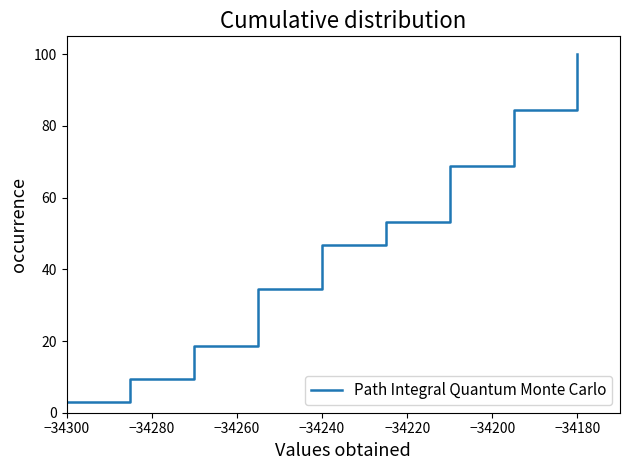

What is the difference between the maximum and minimum values?

96.9